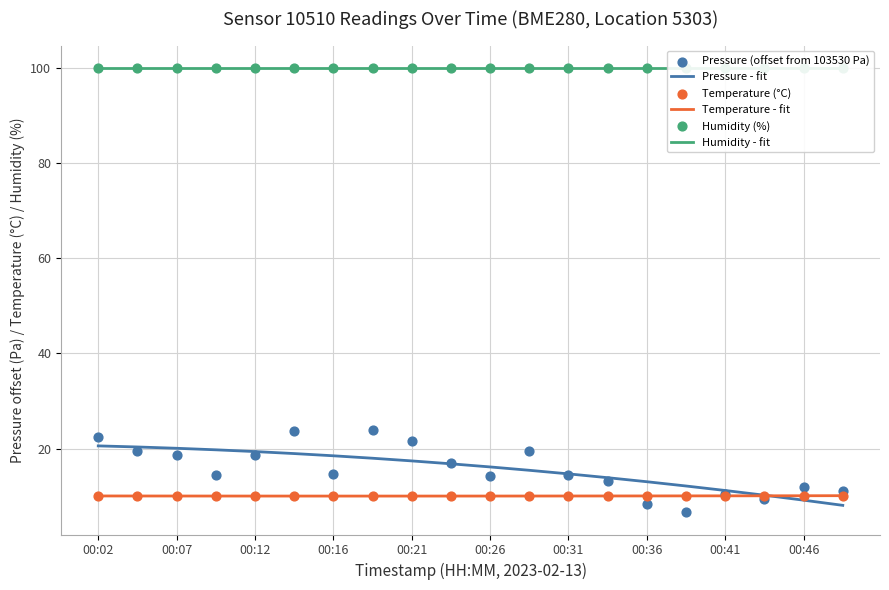

Is the value of Humidity - fit at 17 greater than the value of Humidity (%) at 14?

Yes